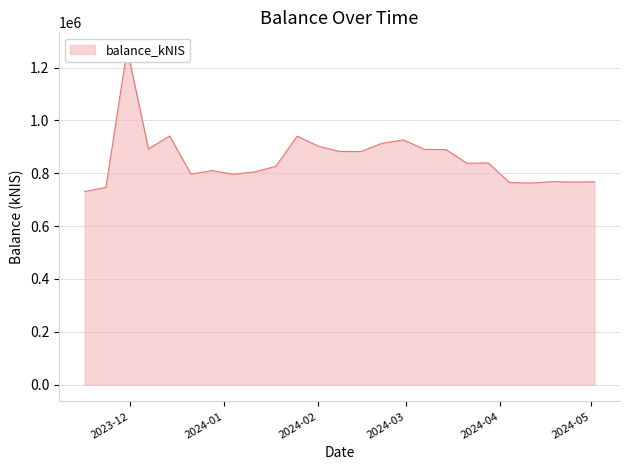

Reading right to left, what are all the values shown in this chart?

767764.3	766783.6	768313.0	762800.4	764865.8	838885.3	837883.7	889671.2	890405.2	926259.9	913393.1	882185.3	882565.4	902342.1	940314.7	826230.1	805270.5	796205.0	810306.4	796890.7	940979.3	892458.8	1269718.1	746518.4	731047.8